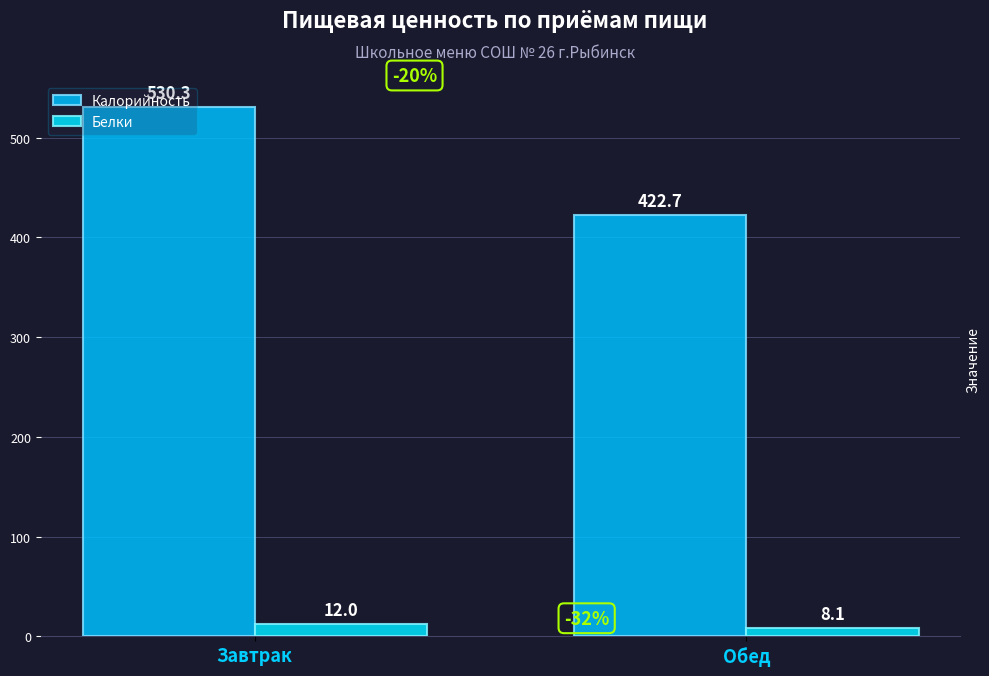

What position from the right is Завтрак?

2